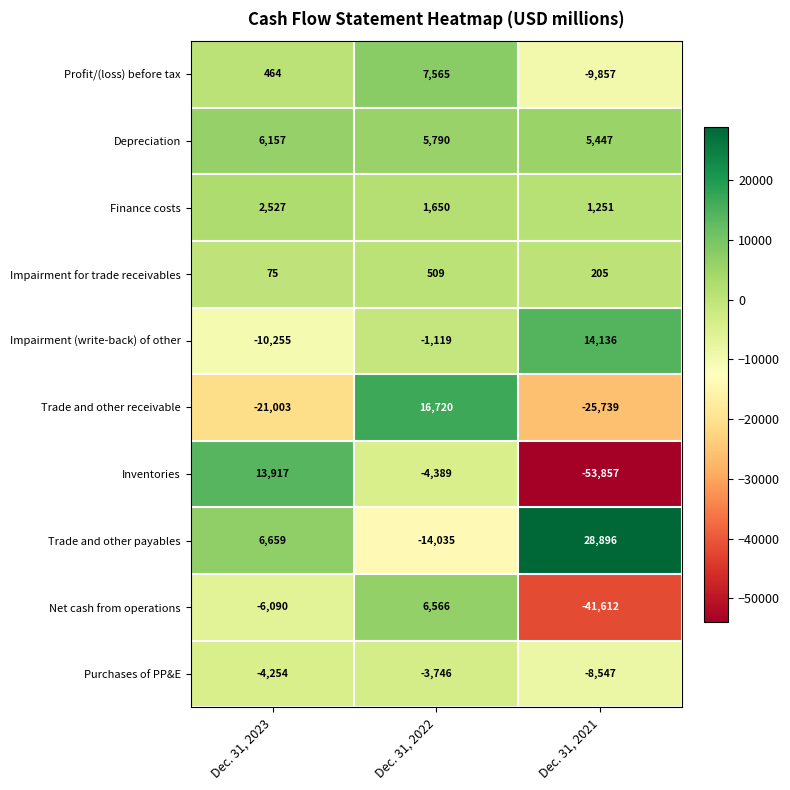

Reading right to left, extract all data points from this chart.

Profit/(loss) before tax: Dec. 31, 2021=-9857	Dec. 31, 2022=7565	Dec. 31, 2023=464
Depreciation: Dec. 31, 2021=5447	Dec. 31, 2022=5790	Dec. 31, 2023=6157
Finance costs: Dec. 31, 2021=1251	Dec. 31, 2022=1650	Dec. 31, 2023=2527
Impairment for trade receivables: Dec. 31, 2021=205	Dec. 31, 2022=509	Dec. 31, 2023=75
Impairment (write-back) of other: Dec. 31, 2021=14136	Dec. 31, 2022=-1119	Dec. 31, 2023=-10255
Trade and other receivable: Dec. 31, 2021=-25739	Dec. 31, 2022=16720	Dec. 31, 2023=-21003
Inventories: Dec. 31, 2021=-53857	Dec. 31, 2022=-4389	Dec. 31, 2023=13917
Trade and other payables: Dec. 31, 2021=28896	Dec. 31, 2022=-14035	Dec. 31, 2023=6659
Net cash from operations: Dec. 31, 2021=-41612	Dec. 31, 2022=6566	Dec. 31, 2023=-6090
Purchases of PP&E: Dec. 31, 2021=-8547	Dec. 31, 2022=-3746	Dec. 31, 2023=-4254